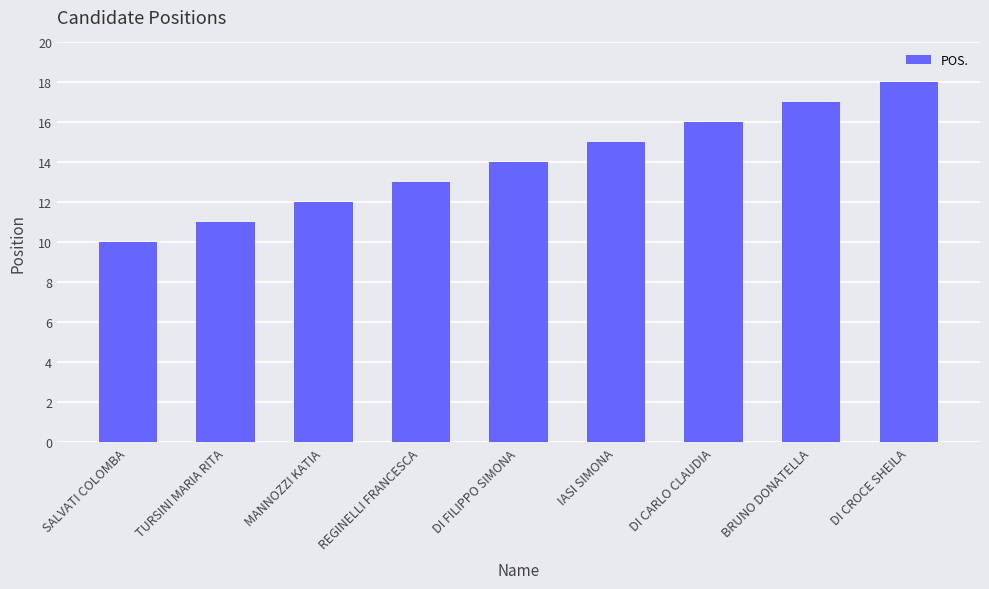

Reading left to right, extract all data points from this chart.

SALVATI COLOMBA=10	TURSINI MARIA RITA=11	MANNOZZI KATIA=12	REGINELLI FRANCESCA=13	DI FILIPPO SIMONA=14	IASI SIMONA=15	DI CARLO CLAUDIA=16	BRUNO DONATELLA=17	DI CROCE SHEILA=18